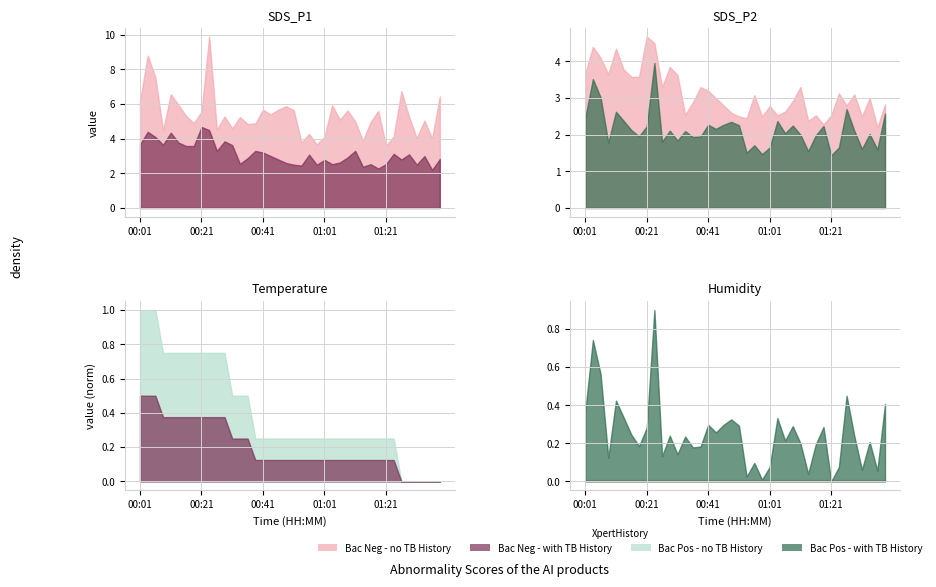

At which category does SDS_P1 reach its first local valley?

00:09